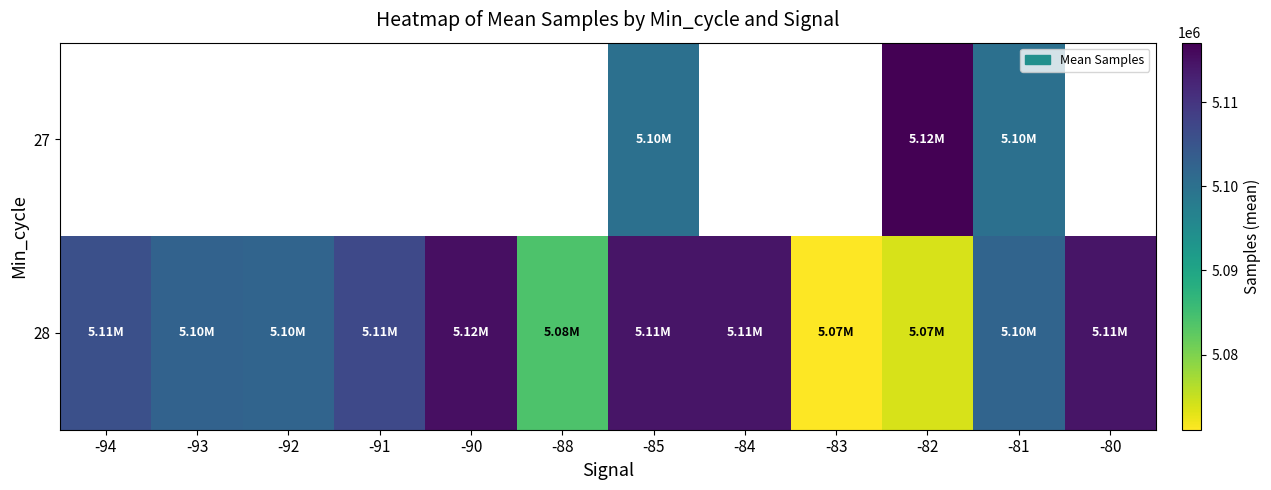

What is the difference between the 28 values at -88 and -82?

9918.8